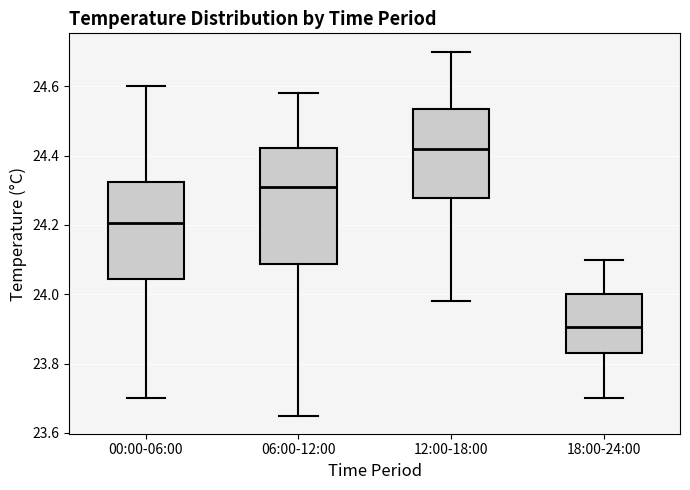

Comparing the boxes themselves (not the whiskers), which one is the tallest?

06:00-12:00